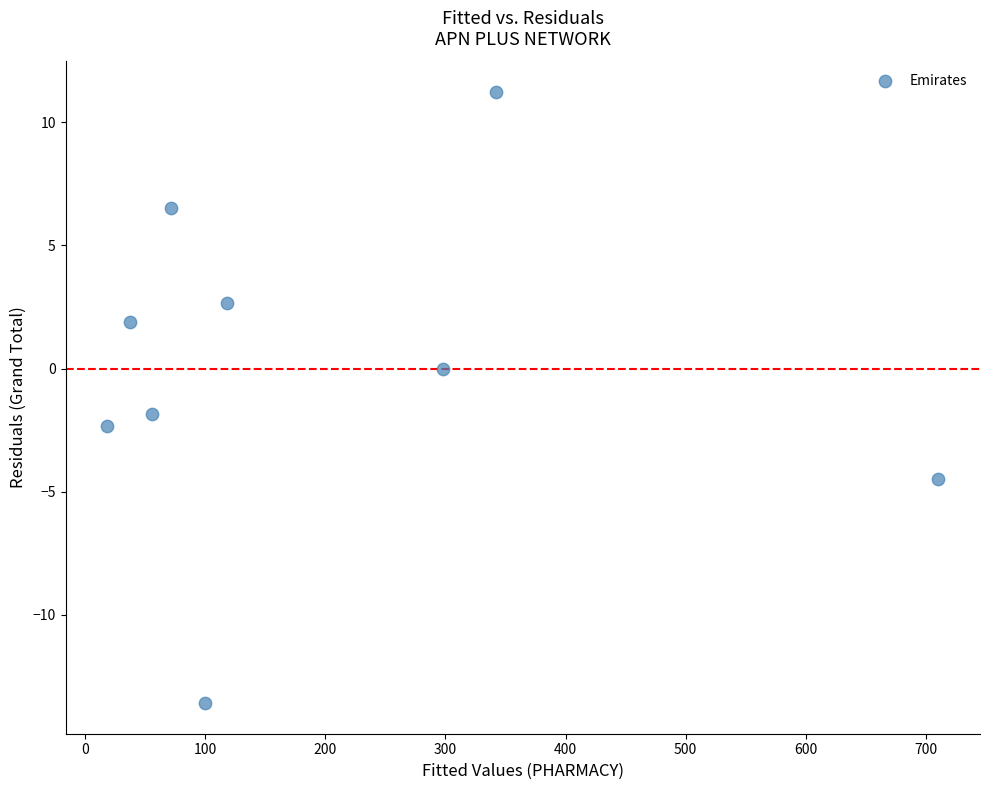

What is the range of X values (max minus min)?

692.1